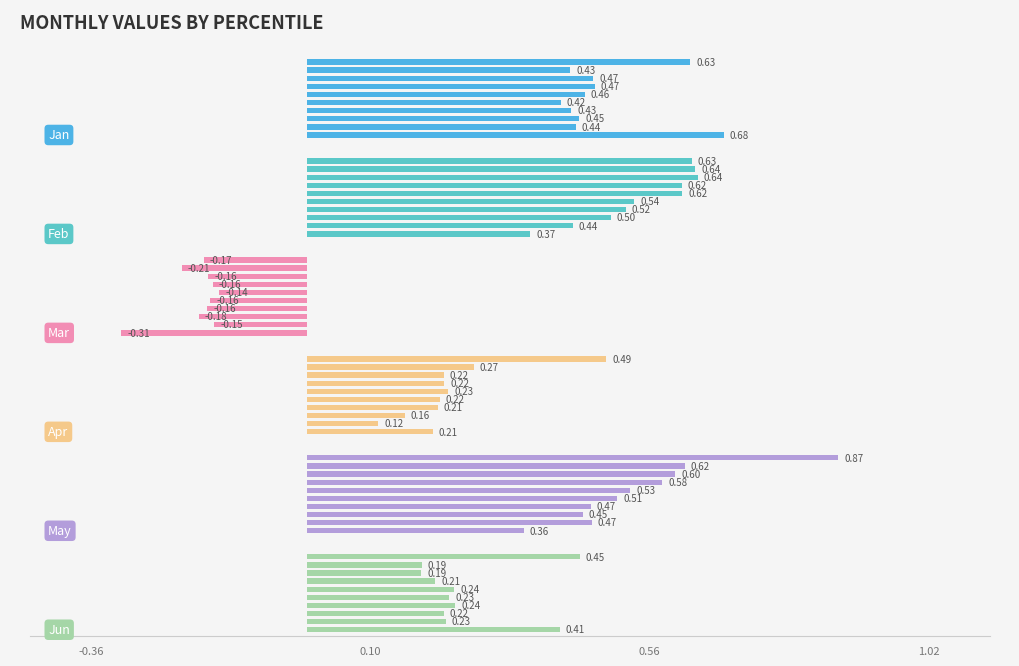

Rank the series by their maximum value, from highest to lowest.

May, Jan, Feb, Apr, Jun, Mar